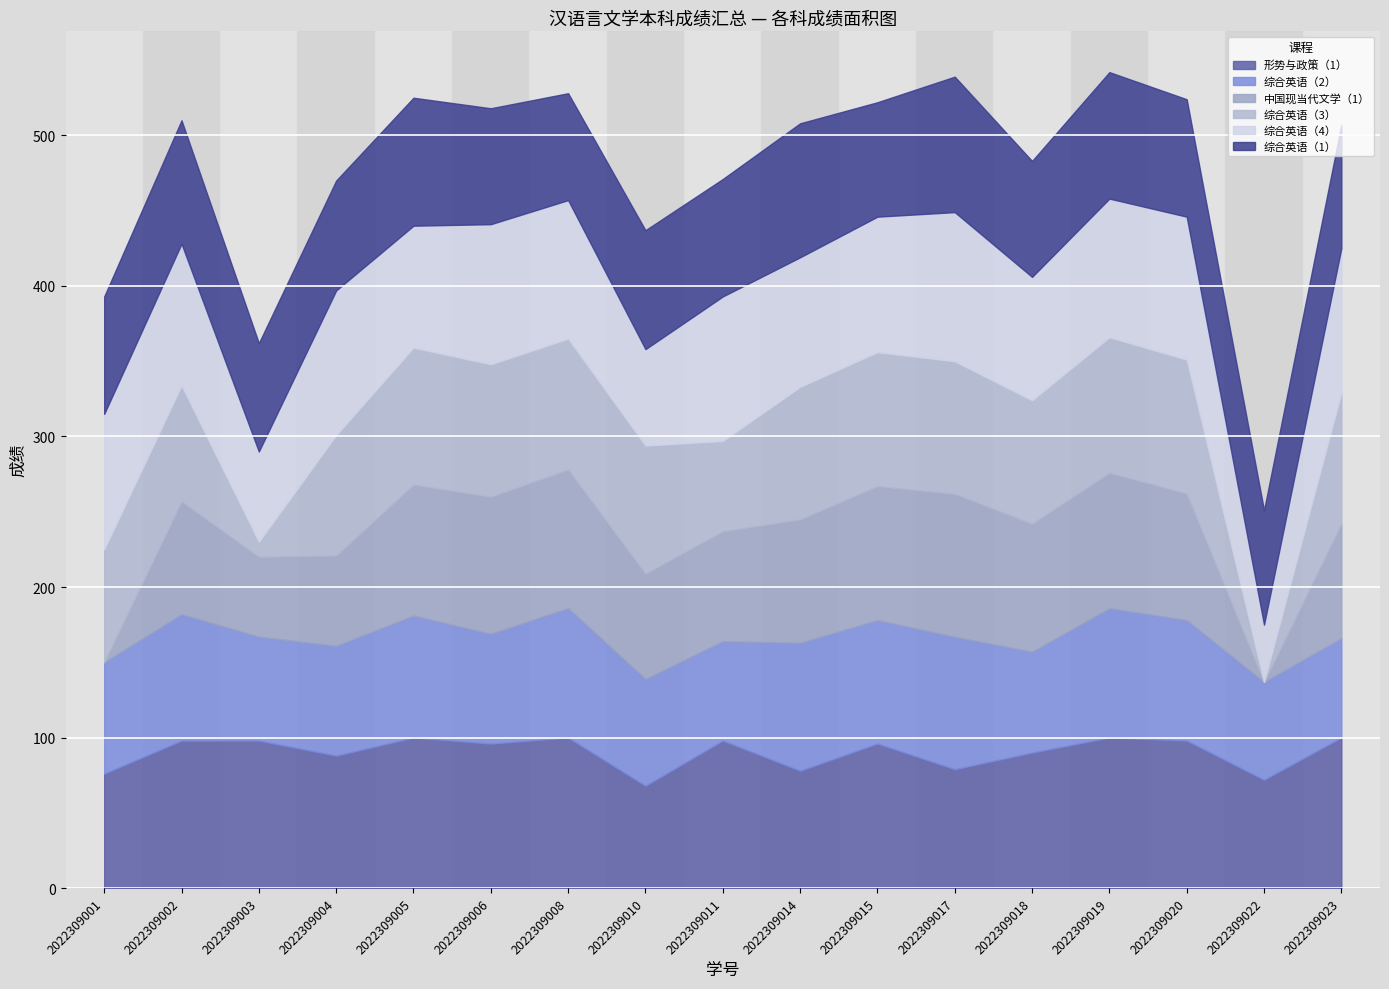

In 综合英语（2）, how many points are lower than both neighbors (excluding endpoints)?

6